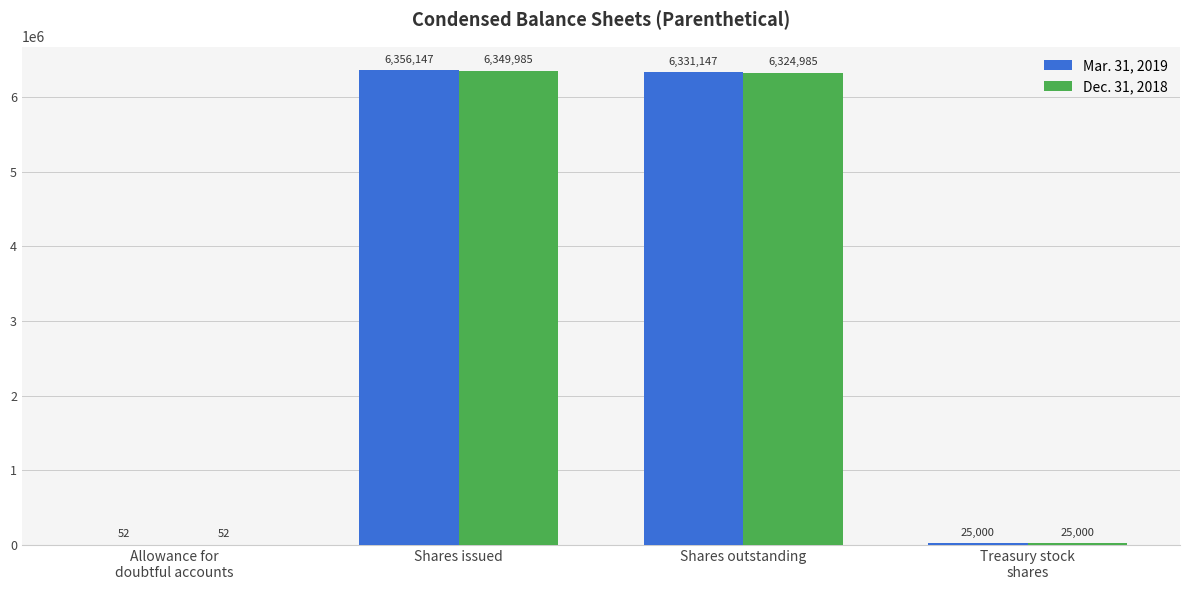

What is the total value across all series at Shares outstanding?

12656132